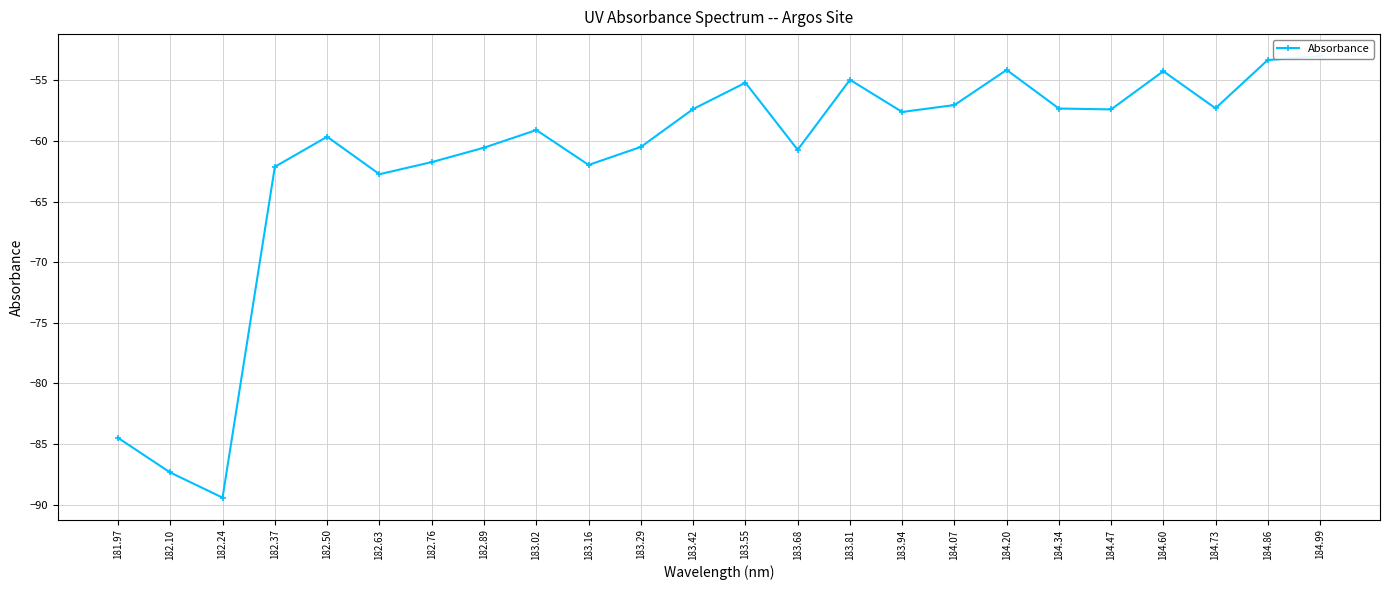

How many interior local peaks (higher than both neighbors) does the data have?

6